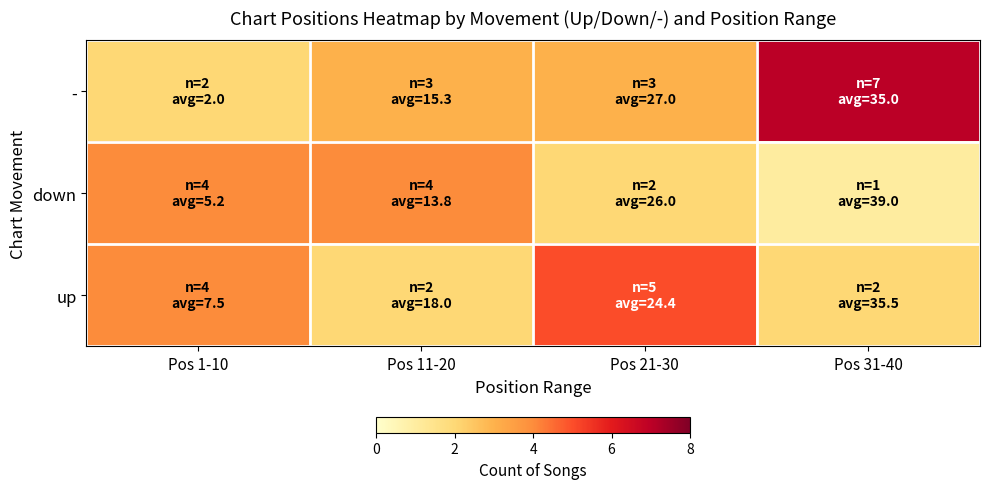

Rank the series by their maximum value, from lowest to highest.

down, up, -